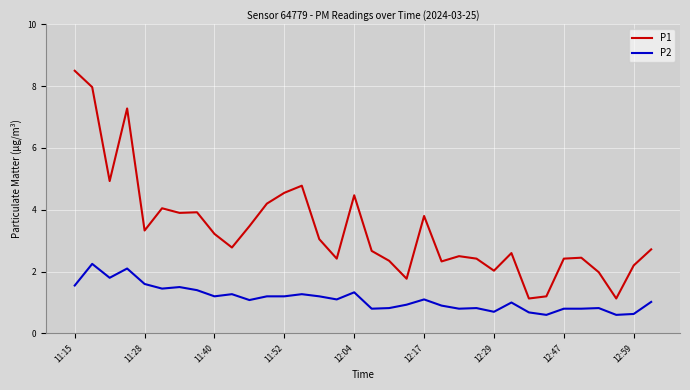

Rank the series by their average value, from lowest to highest.

P2, P1